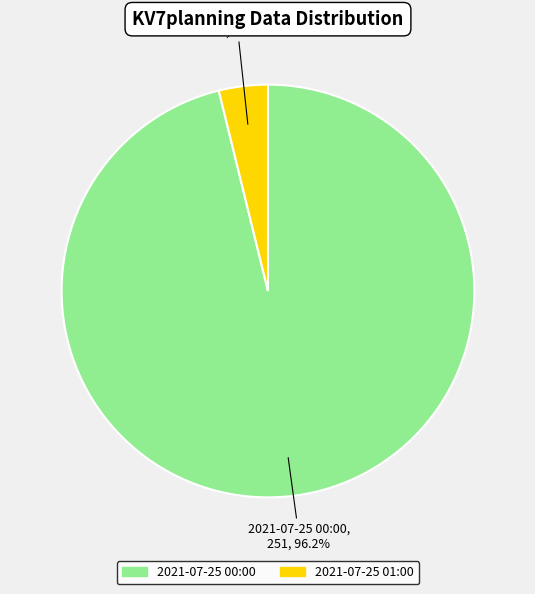

To the nearest percent, what is the difference between the largest and smallest slice percentages?

92%